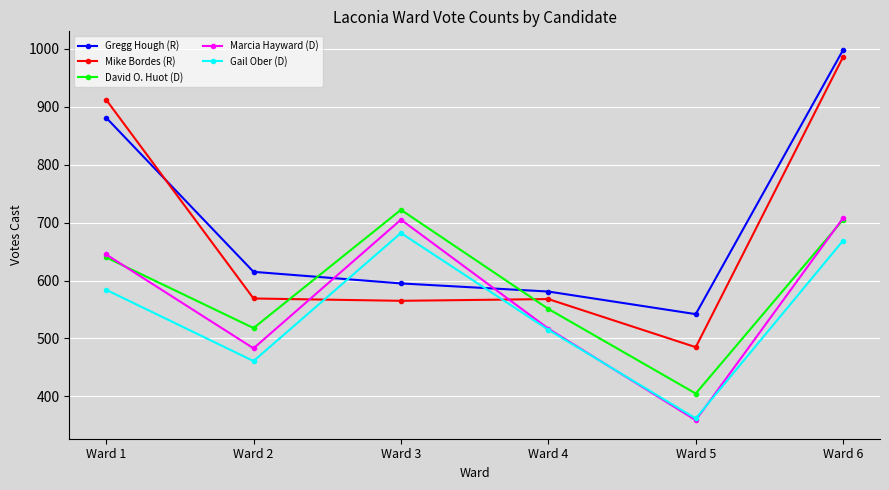

Where is Marcia Hayward (D) nearest to the value 533?

Ward 4